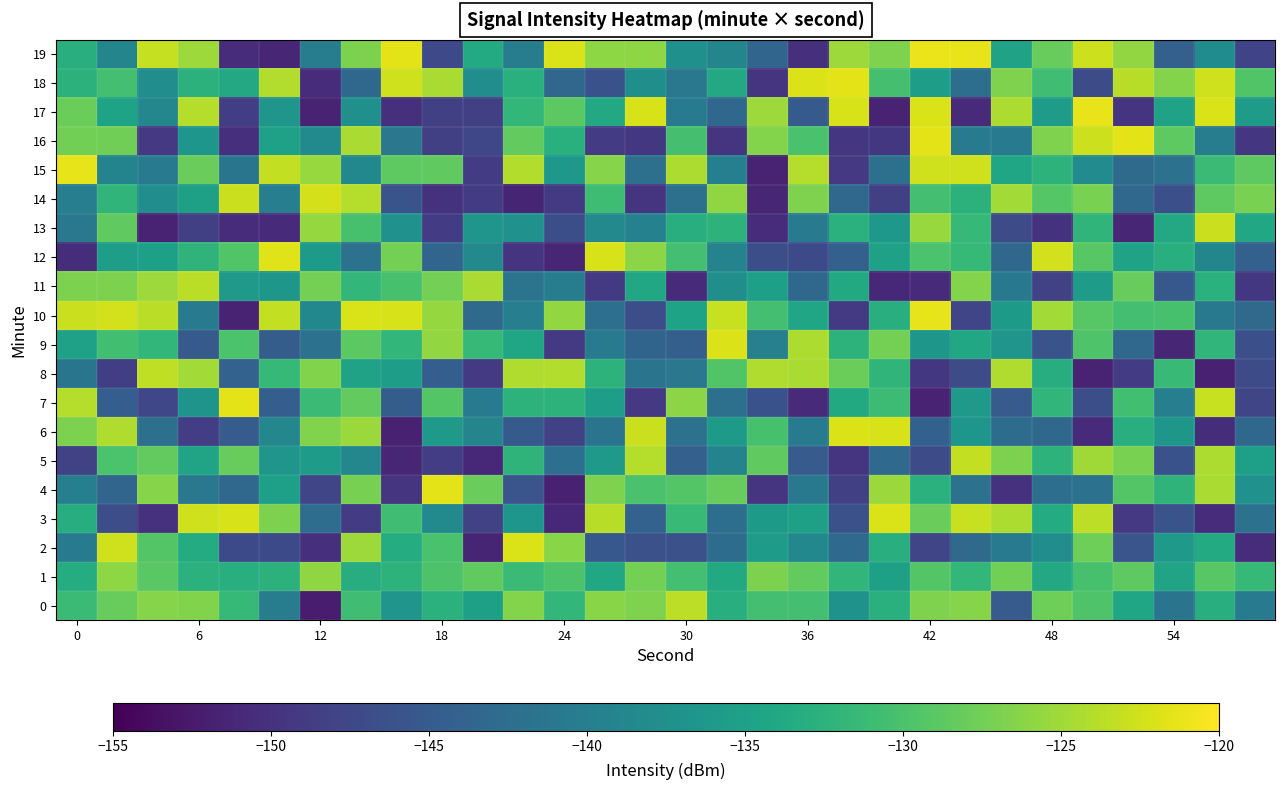

Which series has the largest range (max minus min)?

17